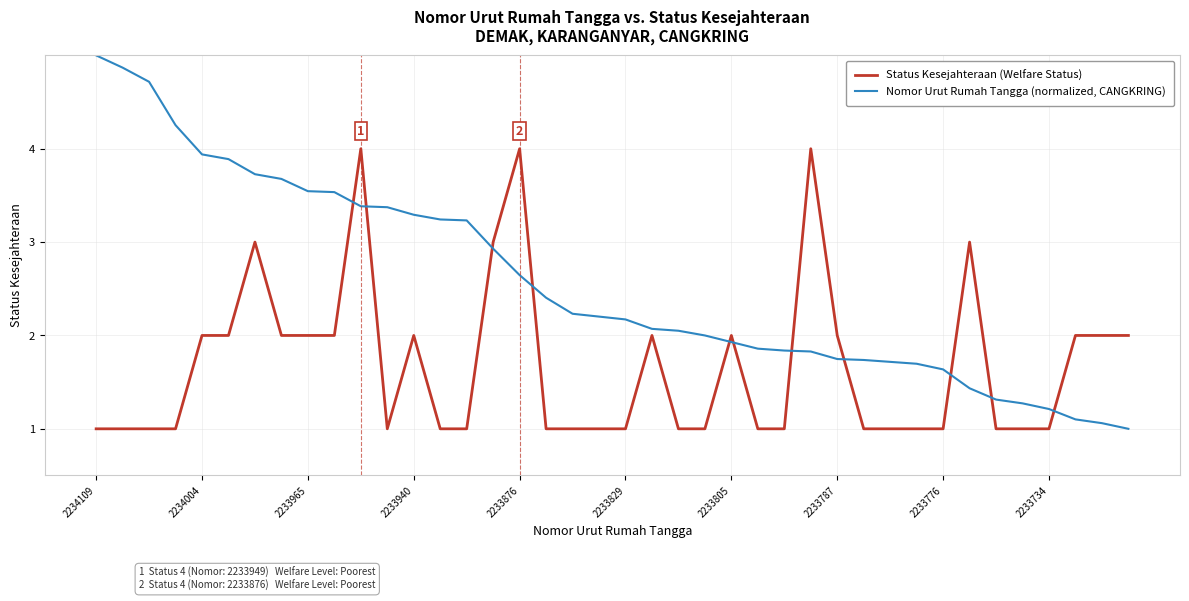

Rank the series by their maximum value, from lowest to highest.

Status Kesejahteraan (Welfare Status), Nomor Urut Rumah Tangga (normalized, CANGKRING)